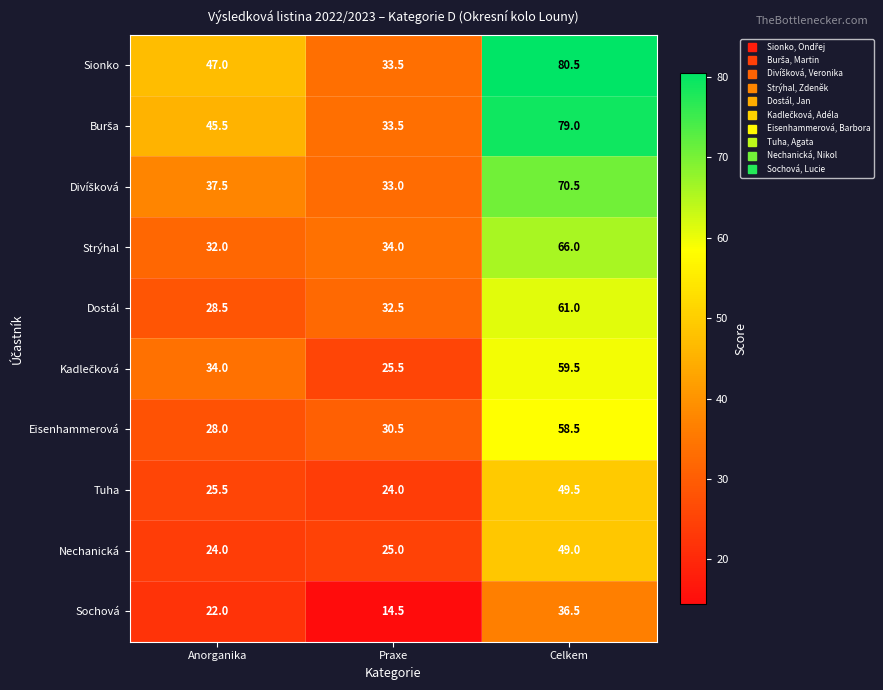

What is the total value across all series at Celkem?

610.0